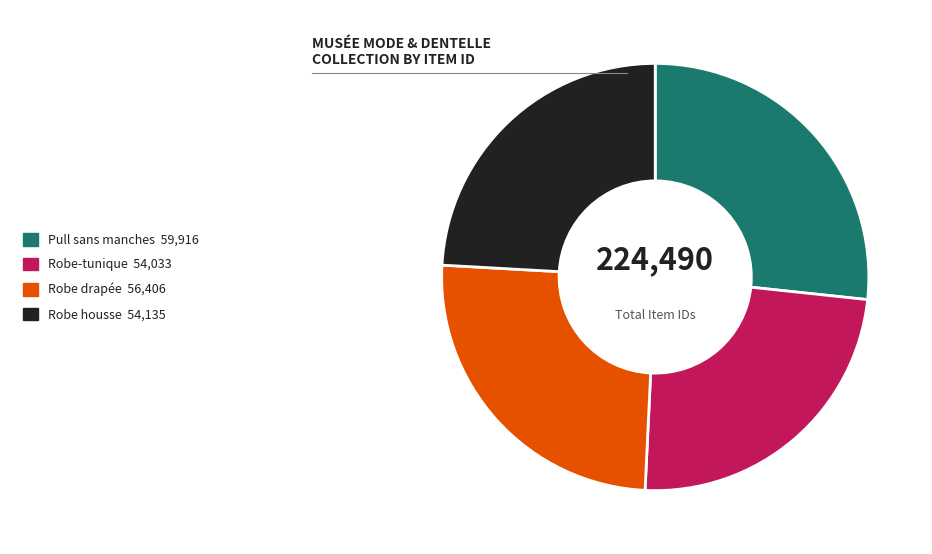

Is the sum of Robe housse and Pull sans manches greater than half?

Yes